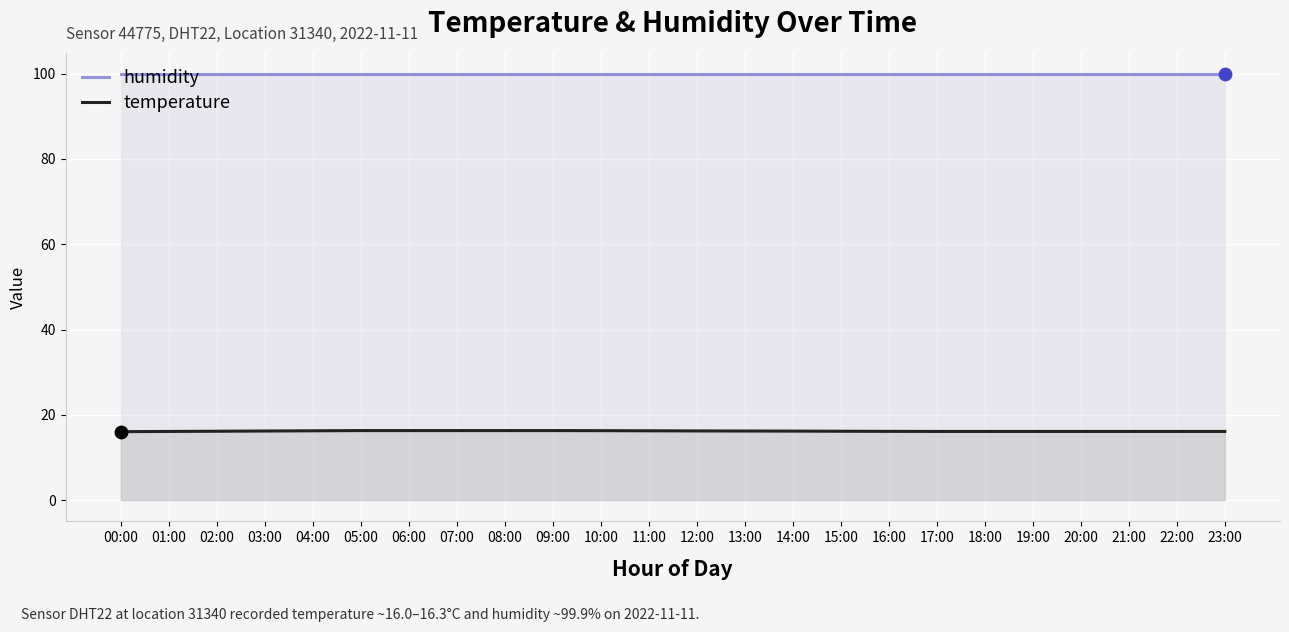

Which series reaches the minimum Y coordinate?

temperature